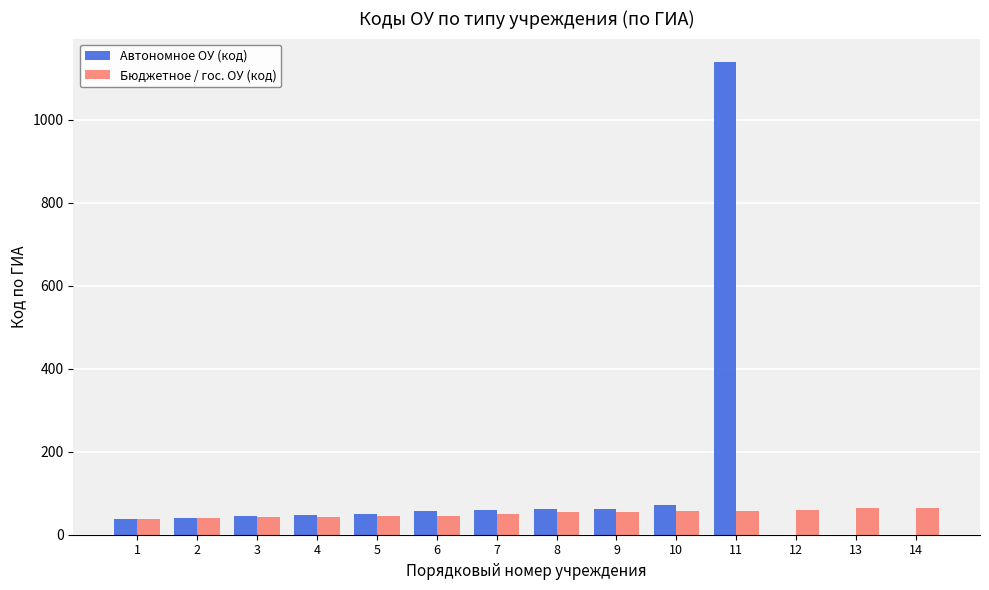

Which series has the largest total across all categories?

Автономное ОУ (код)